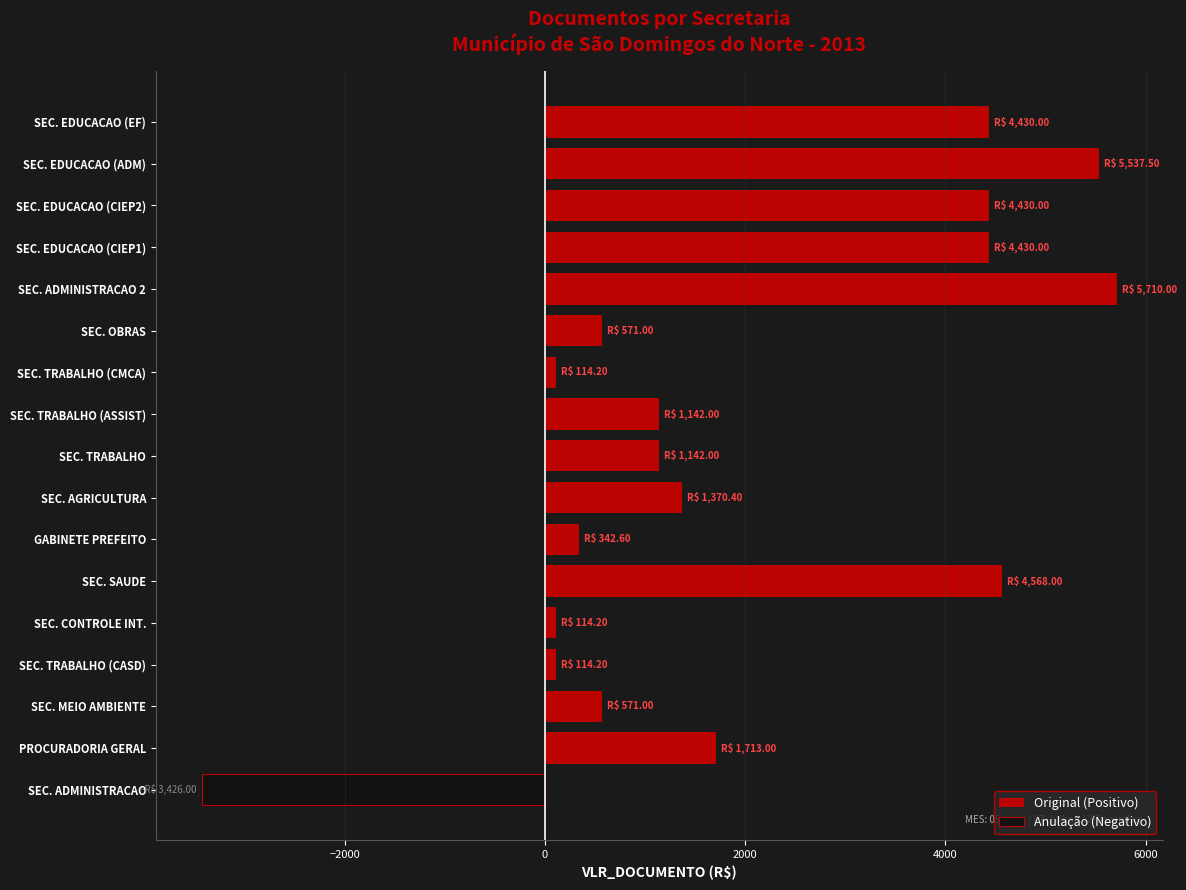

What are all the series names shown in the legend?

Original (Positivo), Anulação (Negativo)